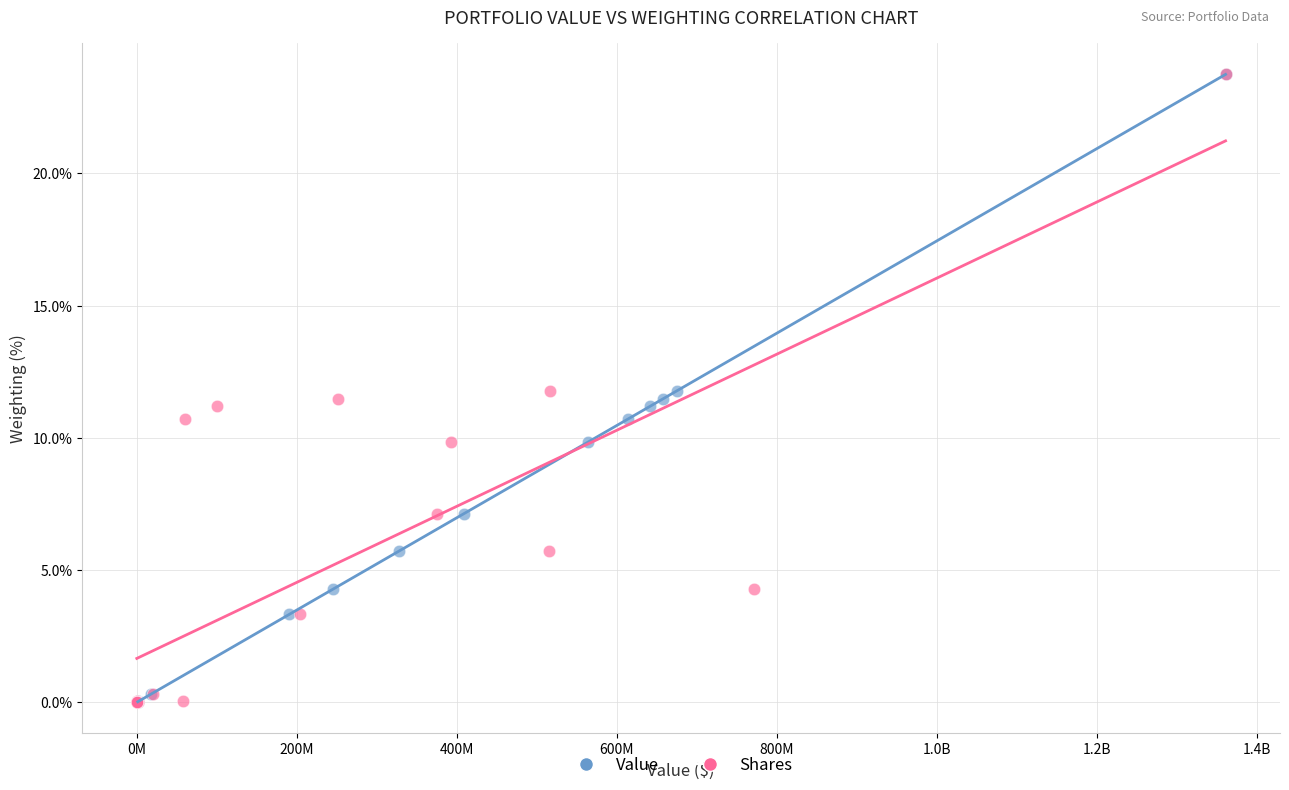

What are all the series names shown in the legend?

Value, Shares